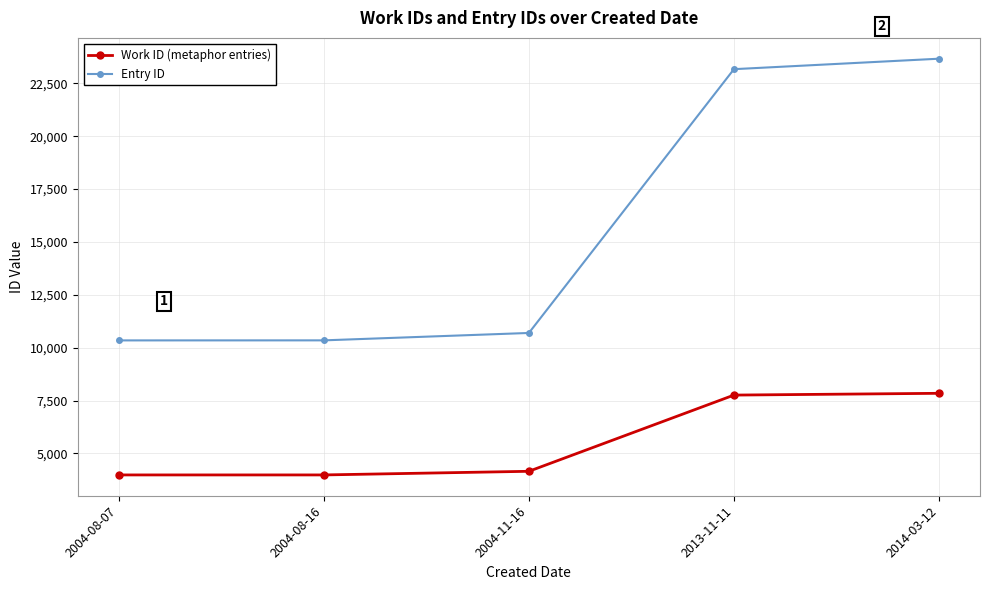

True or false: Entry ID and Work ID (metaphor entries) intersect in this chart.

False